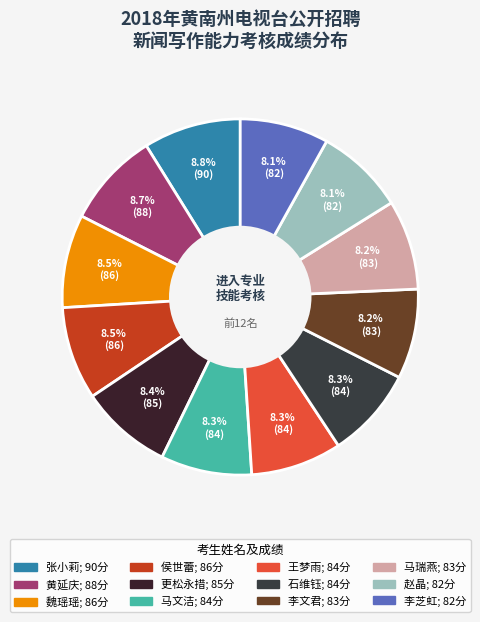

Is there any slice that represents more than half of the pie?

No